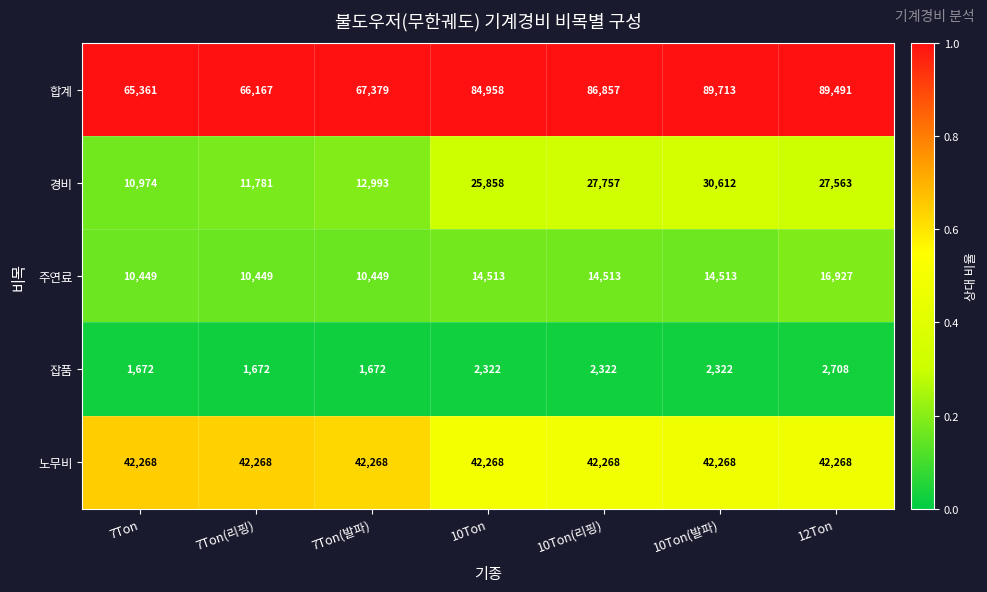

Which category has the highest value across all series?

10Ton(발파)